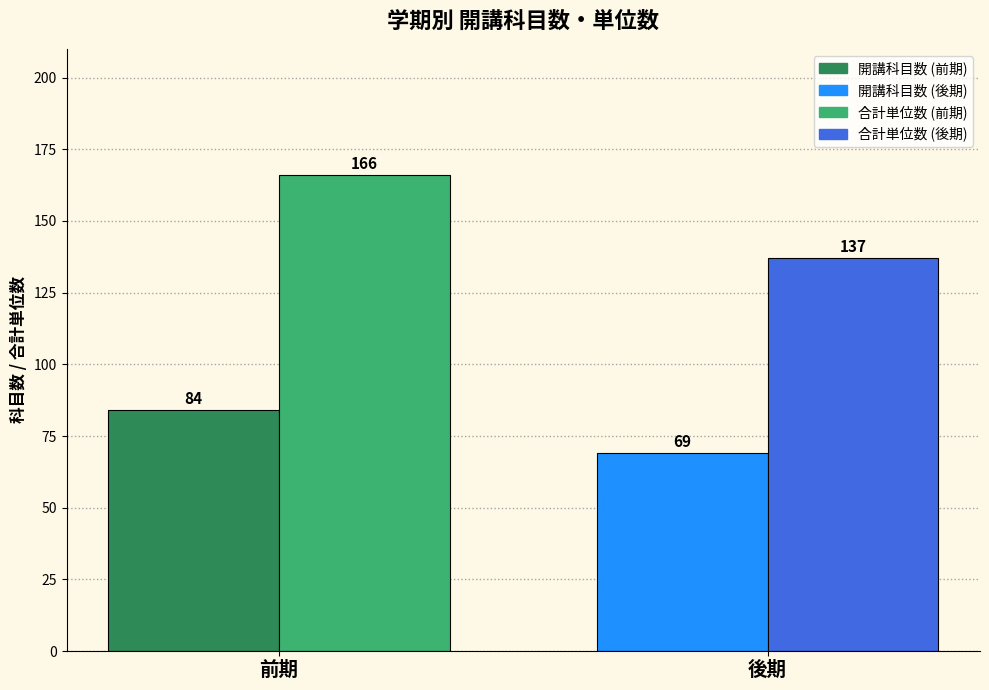

What is the label of the 1st bar from the left?

前期